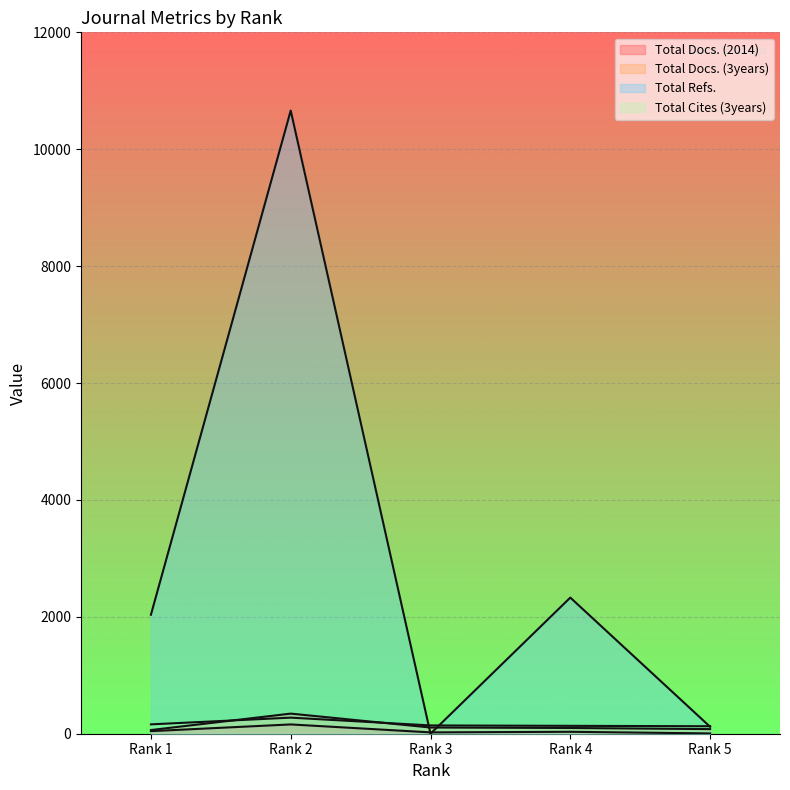

How many times do Total Refs. and Total Docs. (2014) cross each other?

2